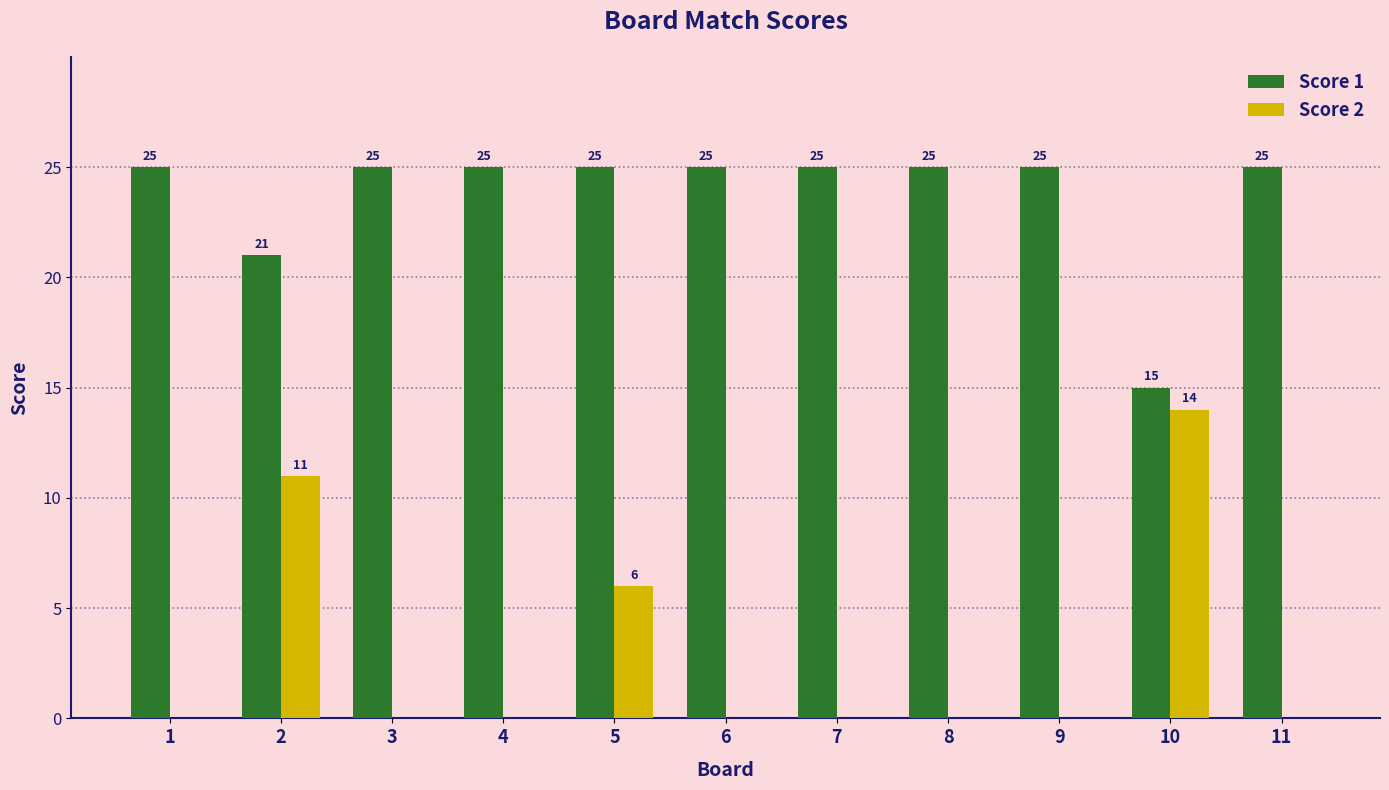

Between 8 and 10, which series saw the biggest shift?

Score 2